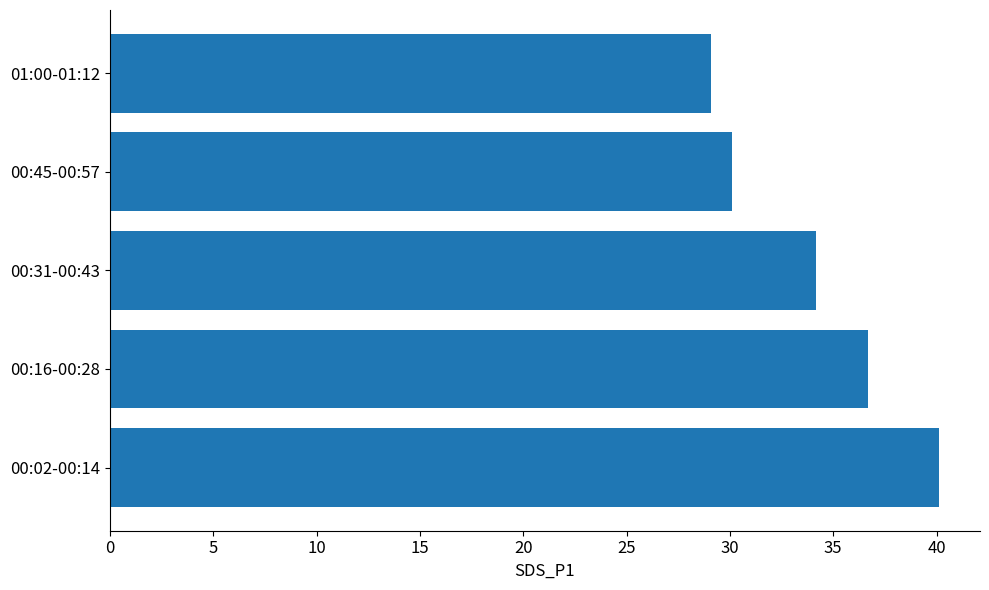

At which label is the value closest to 34?

00:31-00:43